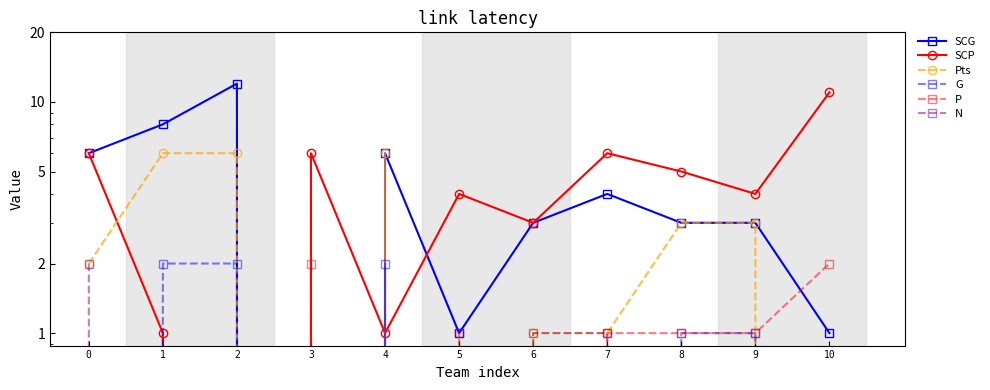

True or false: N and G cross at least once.

True